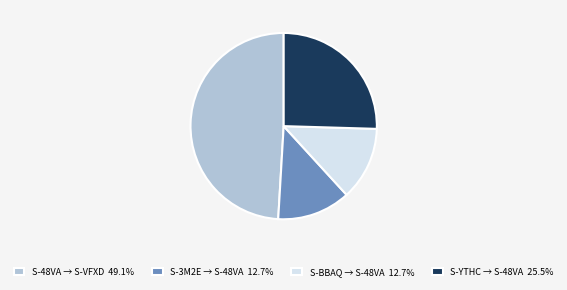

Is the sum of S-3M2E → S-48VA 12.7% and S-48VA → S-VFXD 49.1% greater than half?

Yes